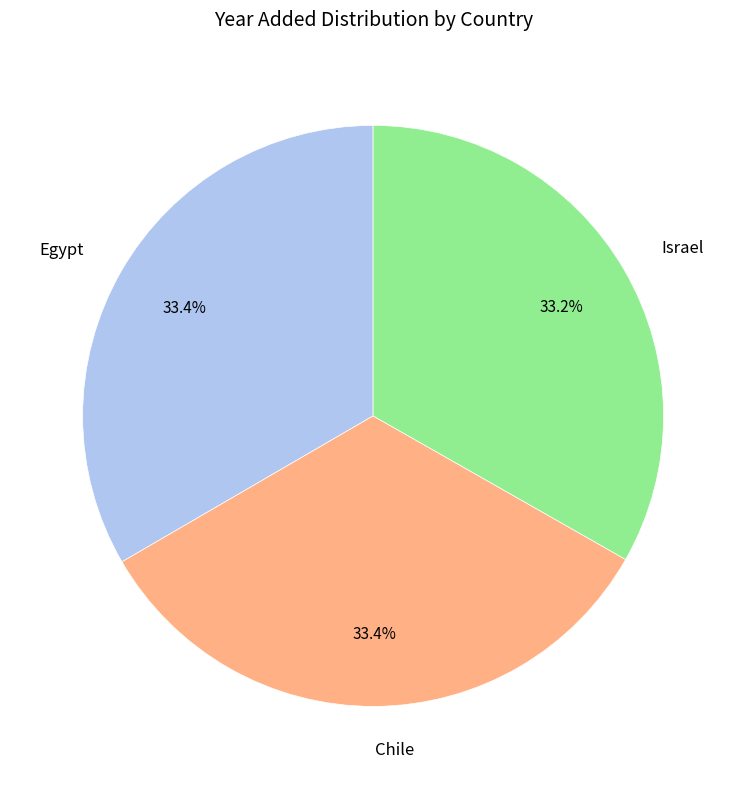

To the nearest percent, what portion does Egypt represent?

33%